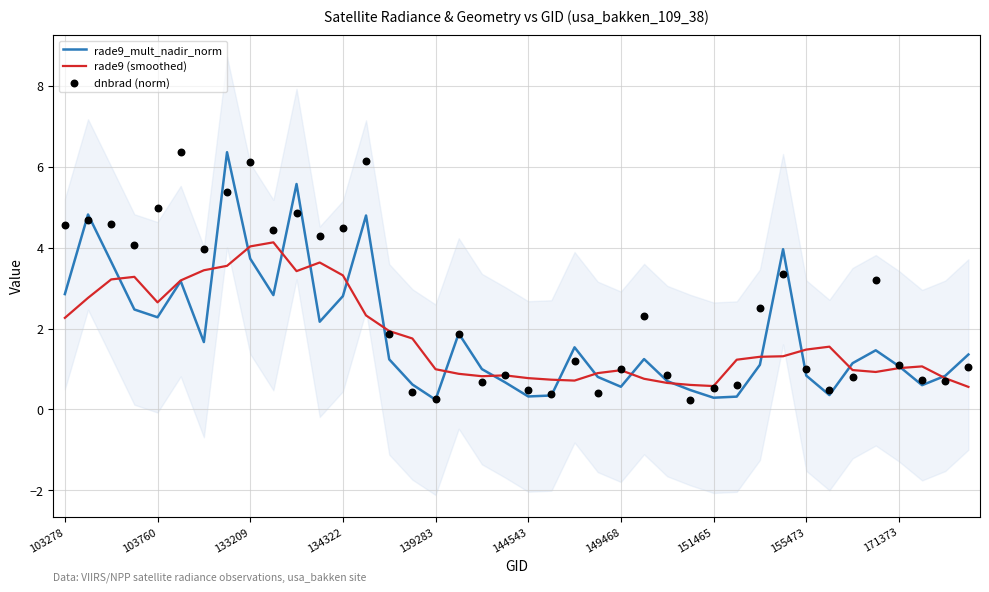

The rade9_mult_nadir_norm series shows 2.3 at 103760. True or false?

True